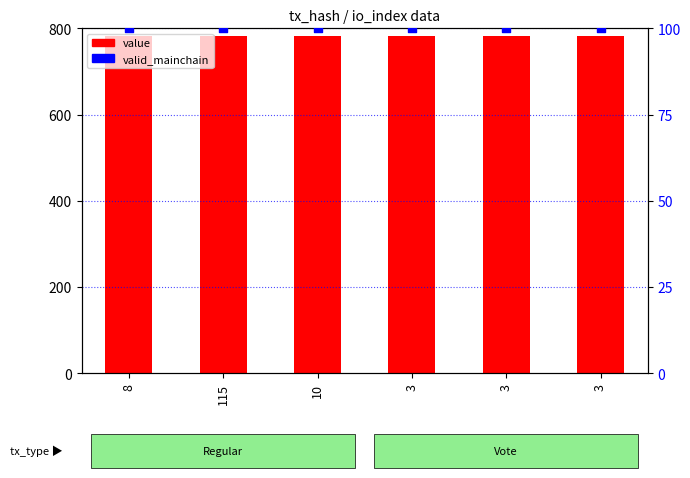

Which series has the largest total across all categories?

value